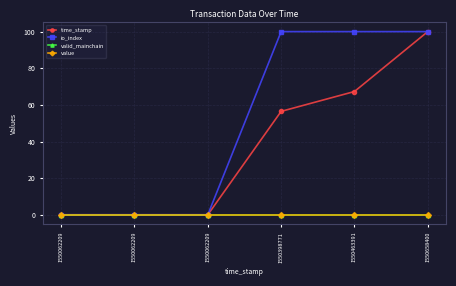

True or false: time_stamp has more than 1 interior local peaks.

False